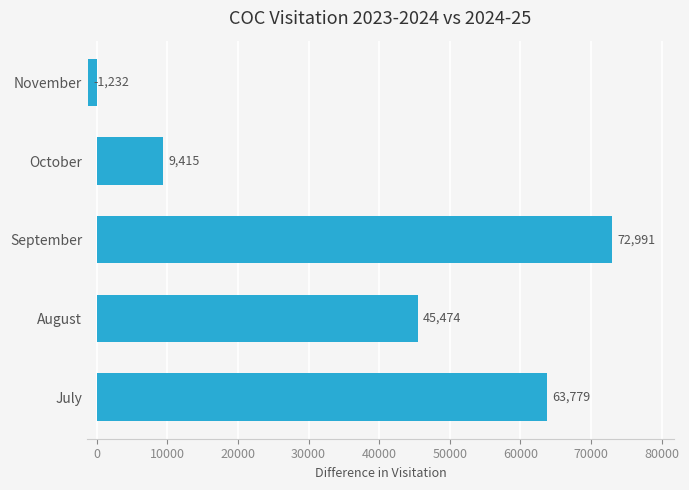

Reading bottom to top, list all the values displayed in this chart.

July=63779	August=45474	September=72991	October=9415	November=-1232